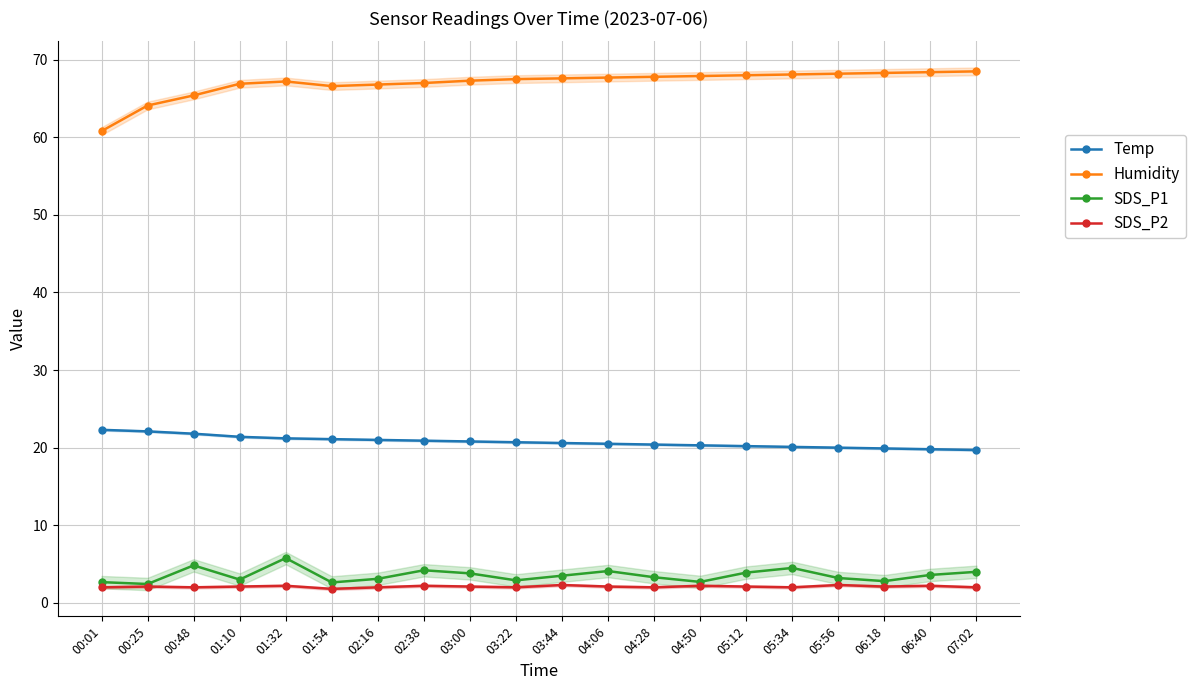

Reading right to left, list all the values displayed in this chart.

Temp: 07:02=19.7	06:40=19.8	06:18=19.9	05:56=20.0	05:34=20.1	05:12=20.2	04:50=20.3	04:28=20.4	04:06=20.5	03:44=20.6	03:22=20.7	03:00=20.8	02:38=20.9	02:16=21.0	01:54=21.1	01:32=21.2	01:10=21.4	00:48=21.8	00:25=22.1	00:01=22.3
Humidity: 07:02=68.5	06:40=68.4	06:18=68.3	05:56=68.2	05:34=68.1	05:12=68.0	04:50=67.9	04:28=67.8	04:06=67.7	03:44=67.6	03:22=67.5	03:00=67.3	02:38=67.0	02:16=66.8	01:54=66.6	01:32=67.2	01:10=66.9	00:48=65.4	00:25=64.1	00:01=60.8
SDS_P1: 07:02=4.0	06:40=3.6	06:18=2.8	05:56=3.2	05:34=4.5	05:12=3.9	04:50=2.7	04:28=3.3	04:06=4.1	03:44=3.5	03:22=2.9	03:00=3.8	02:38=4.2	02:16=3.1	01:54=2.6	01:32=5.8	01:10=3.0	00:48=4.8	00:25=2.4	00:01=2.7
SDS_P2: 07:02=2.0	06:40=2.2	06:18=2.1	05:56=2.3	05:34=2.0	05:12=2.1	04:50=2.2	04:28=2.0	04:06=2.1	03:44=2.3	03:22=2.0	03:00=2.1	02:38=2.2	02:16=2.0	01:54=1.8	01:32=2.2	01:10=2.1	00:48=2.0	00:25=2.1	00:01=2.0